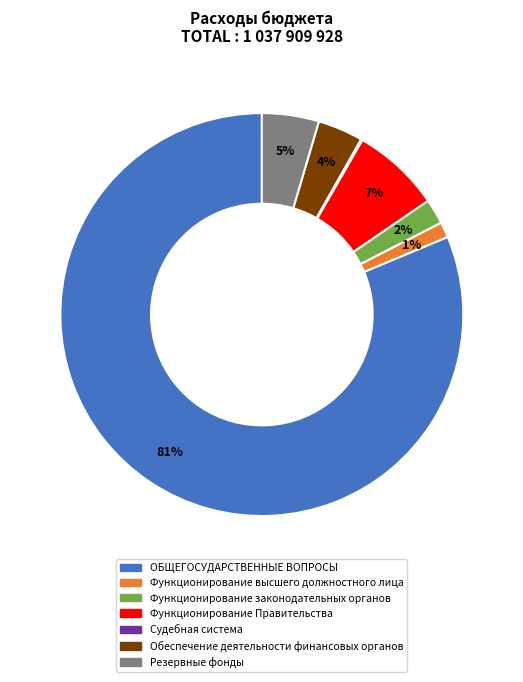

To the nearest percent, what is the combined percentage of Функционирование Правительства and ОБЩЕГОСУДАРСТВЕННЫЕ ВОПРОСЫ?

88%